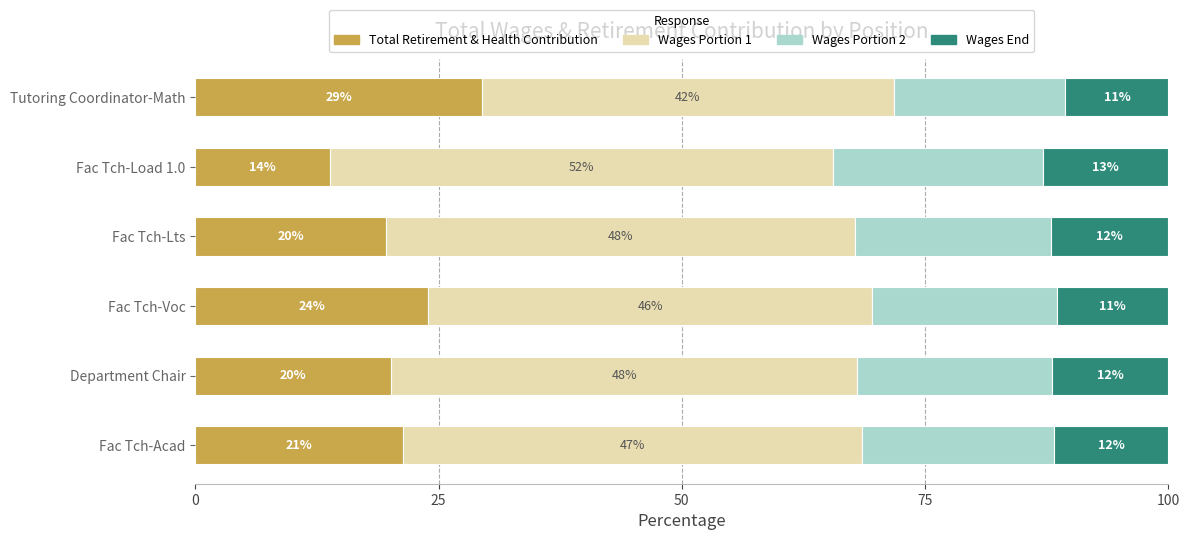

The value of Total Retirement & Health Contribution at Fac Tch-Lts is 19.6. True or false?

True